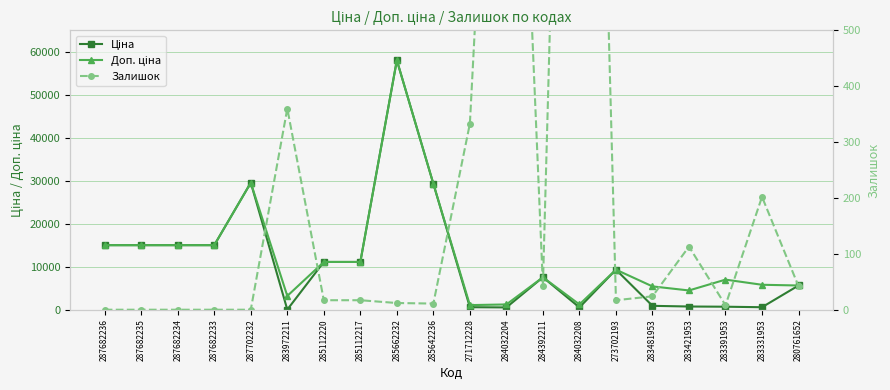

The value of Залишок at 273702193 is 6.1. True or false?

False